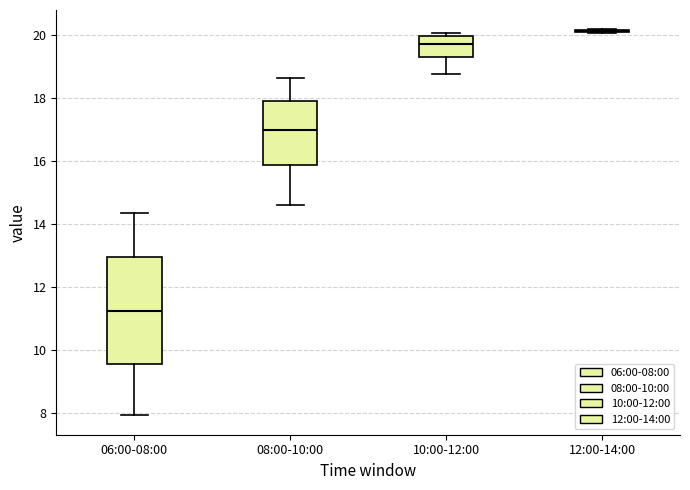

Where does the median line of the box for 08:00-10:00 sit on the y-axis? The values are not printed on the chart, so give them approximately, as read against the axis.

17.0